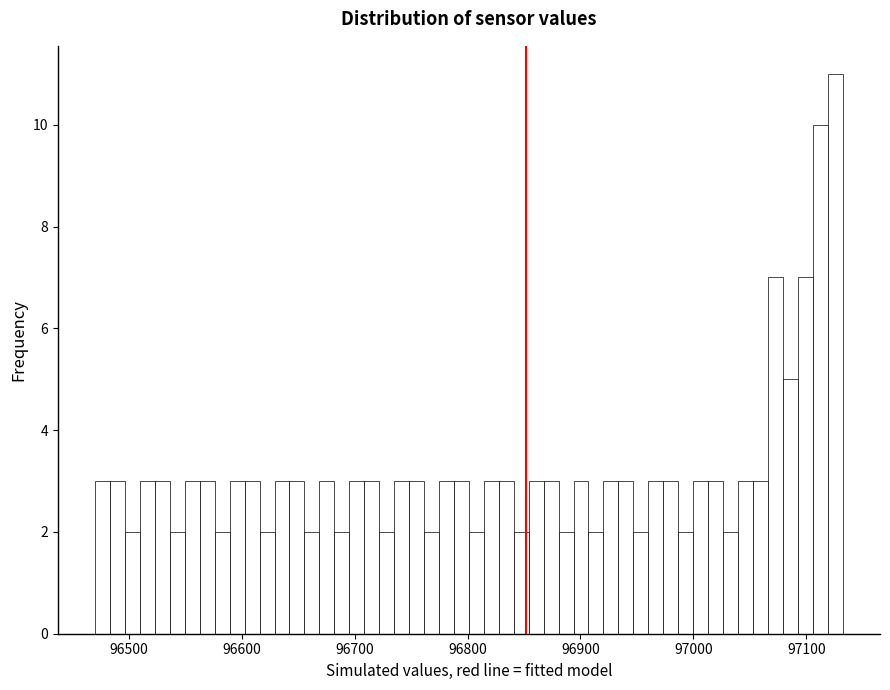

Read against the x-axis, roughly where is the centre of the tallest bar?

97130